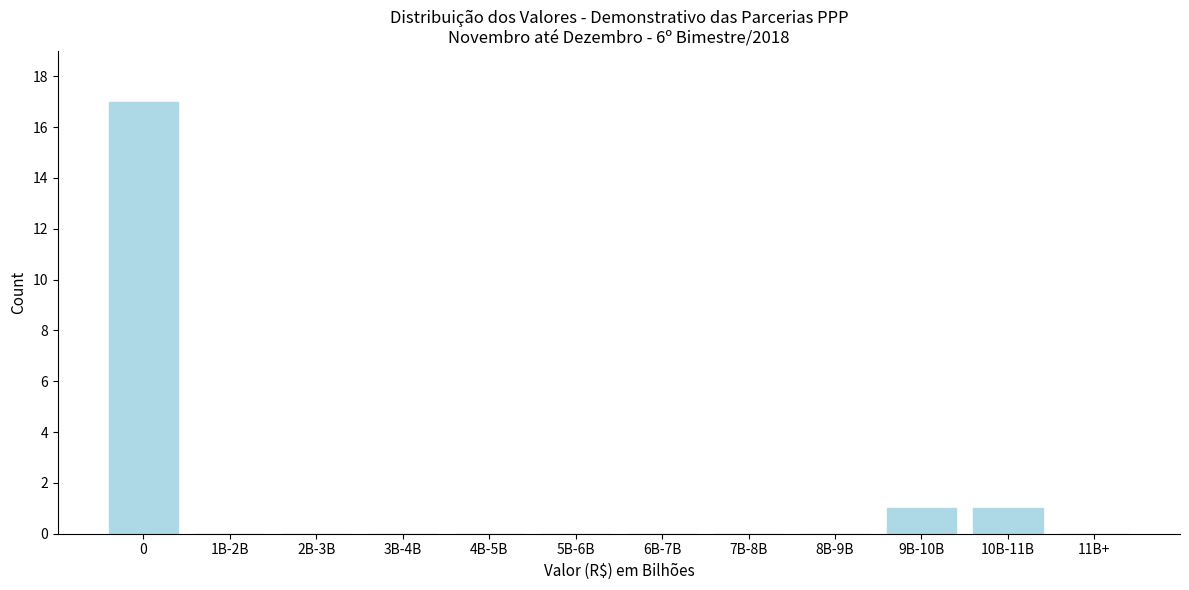

Reading left to right, transcribe all the data shown in this chart.

0=17	1B-2B=0	2B-3B=0	3B-4B=0	4B-5B=0	5B-6B=0	6B-7B=0	7B-8B=0	8B-9B=0	9B-10B=1	10B-11B=1	11B+=0